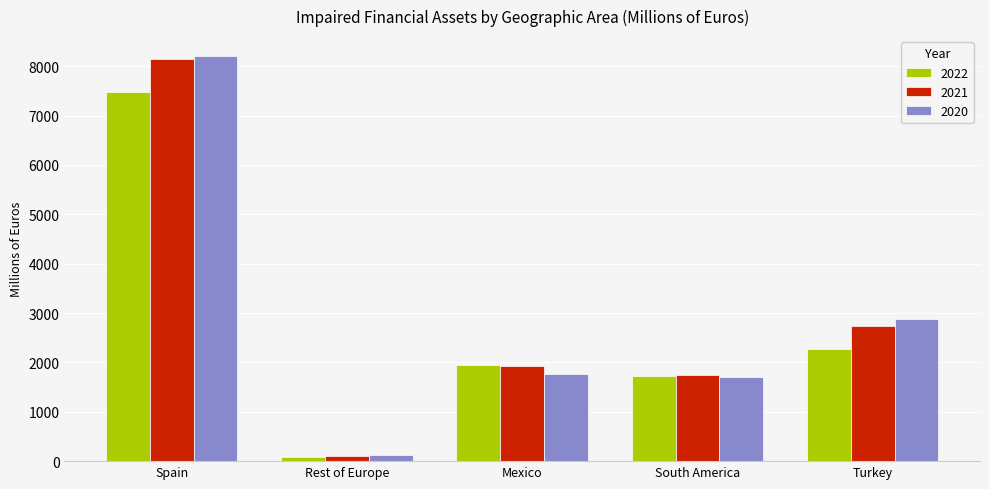

Between Spain and Rest of Europe, which series saw the biggest shift?

2020